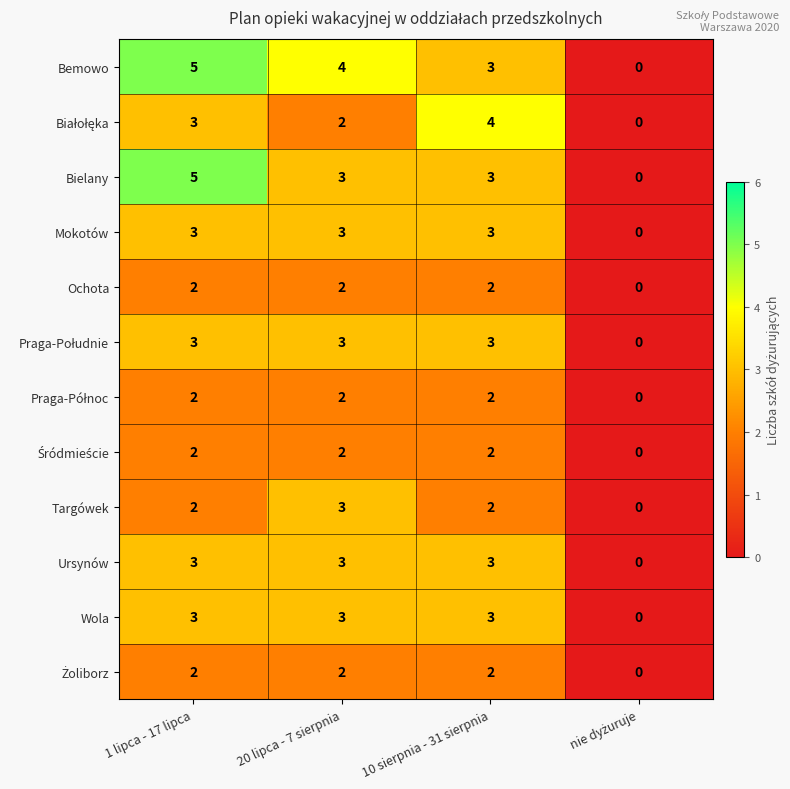

What is the difference between the maximum and minimum values in the Targówek series?

3